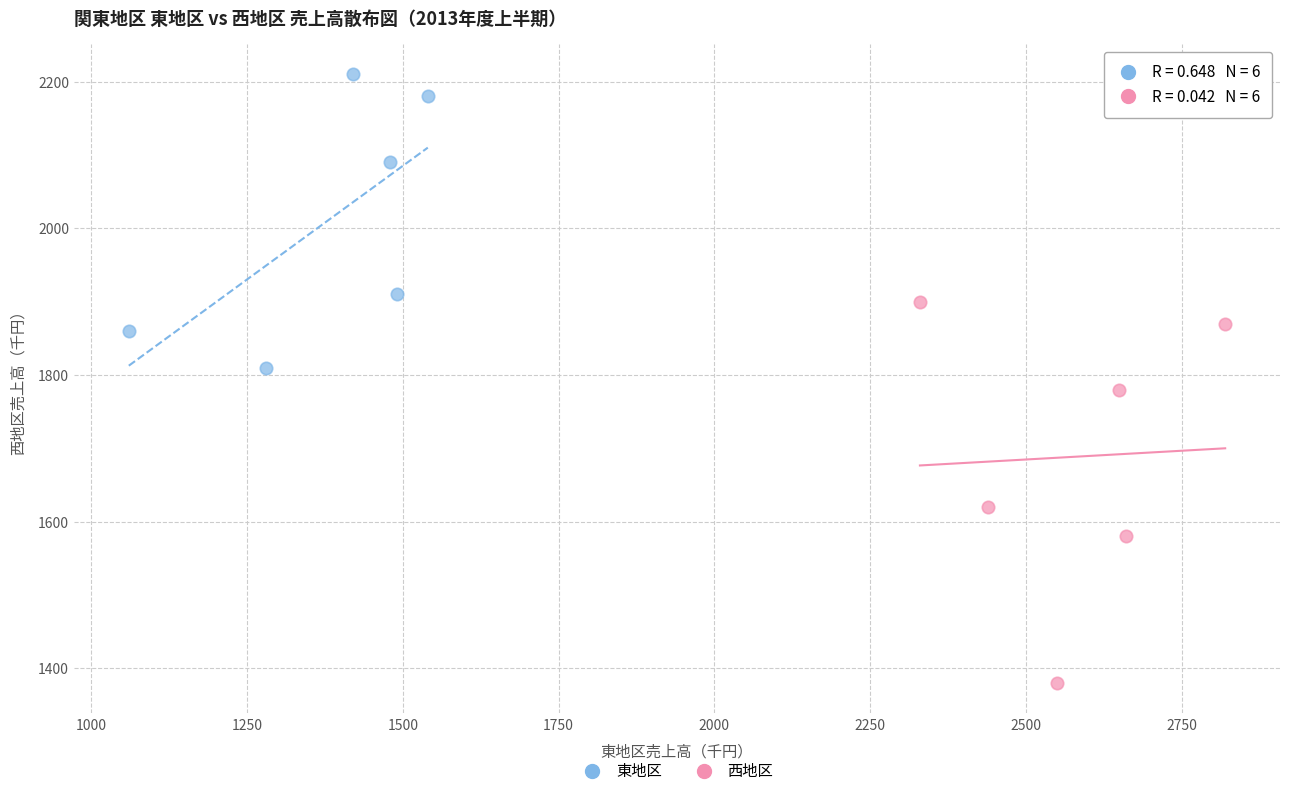

Which series contains the highest Y value?

東地区